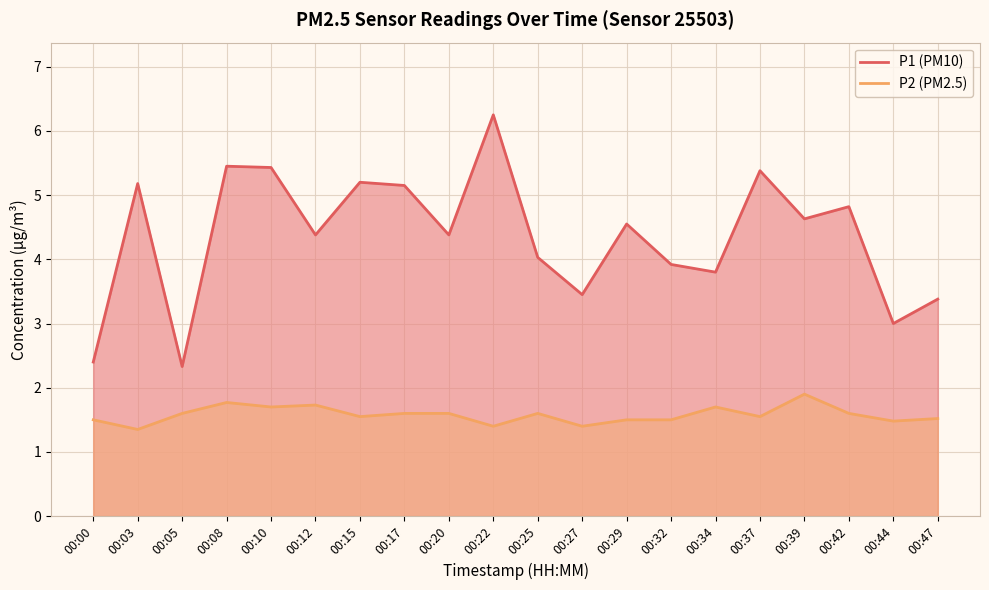

Which series has the largest total across all categories?

P1 (PM10)